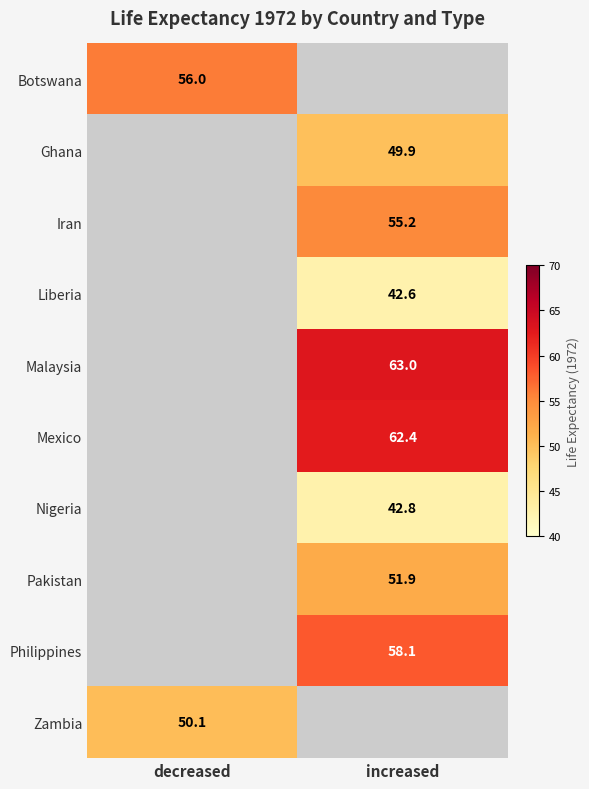

Is it true that Iran equals 12.5 at increased?

False